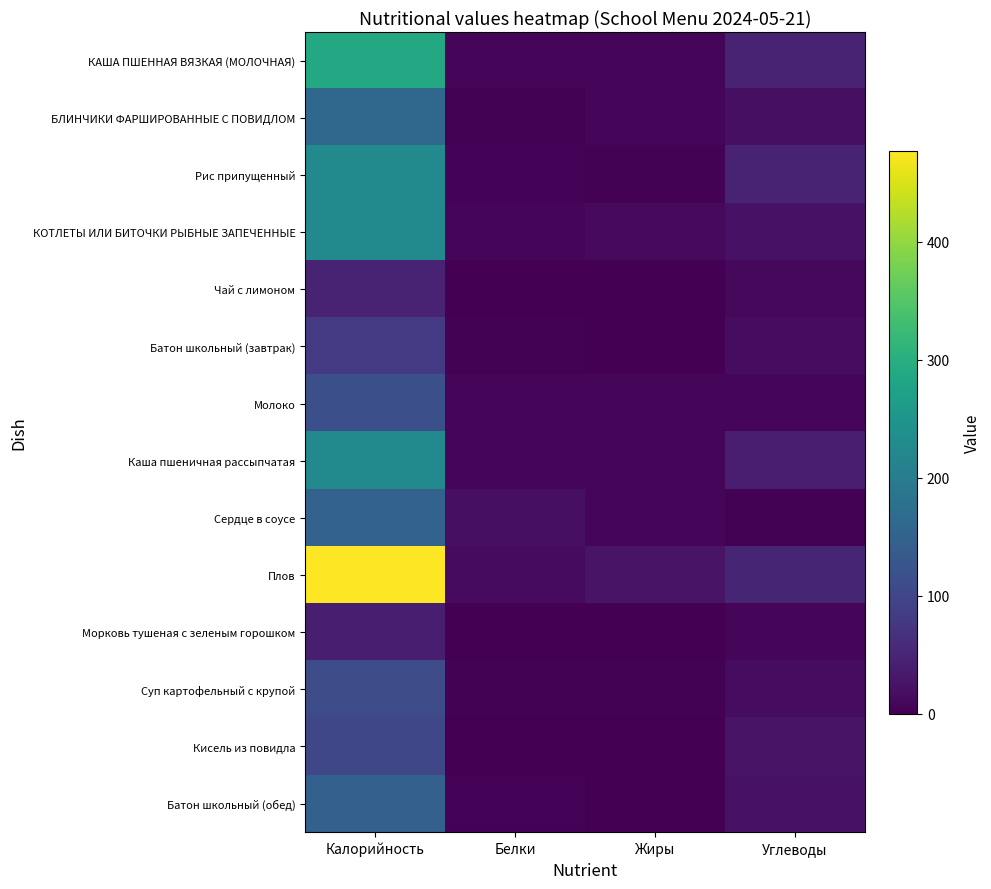

Reading left to right, list all the values displayed in this chart.

КАША ПШЕННАЯ ВЯЗКАЯ (МОЛОЧНАЯ): Калорийность=289.0	Белки=9.0	Жиры=6.2	Углеводы=48.2
БЛИНЧИКИ ФАРШИРОВАННЫЕ С ПОВИДЛОМ: Калорийность=160.0	Белки=3.2	Жиры=7.4	Углеводы=19.8
Рис припущенный: Калорийность=229.1	Белки=4.4	Жиры=3.0	Углеводы=46.1
КОТЛЕТЫ ИЛИ БИТОЧКИ РЫБНЫЕ ЗАПЕЧЕННЫЕ: Калорийность=228.4	Белки=6.9	Жиры=12.7	Углеводы=23.1
Чай с лимоном: Калорийность=45.1	Белки=0.4	Жиры=0.0	Углеводы=10.6
Батон школьный (завтрак): Калорийность=80.3	Белки=2.4	Жиры=0.7	Углеводы=16.0
Молоко: Калорийность=116.4	Белки=5.8	Жиры=6.2	Углеводы=9.1
Каша пшеничная рассыпчатая: Калорийность=227.4	Белки=6.4	Жиры=5.6	Углеводы=37.9
Сердце в соусе: Калорийность=150.2	Белки=18.7	Жиры=6.4	Углеводы=2.5
Плов: Калорийность=477.4	Белки=13.4	Жиры=24.8	Углеводы=50.2
Морковь тушеная с зеленым горошком: Калорийность=41.0	Белки=0.9	Жиры=1.6	Углеводы=5.8
Суп картофельный с крупой: Калорийность=108.5	Белки=3.6	Жиры=3.4	Углеводы=15.7
Кисель из повидла: Калорийность=101.6	Белки=0.1	Жиры=0.0	Углеводы=25.4
Батон школьный (обед): Калорийность=146.7	Белки=3.8	Жиры=1.1	Углеводы=24.0